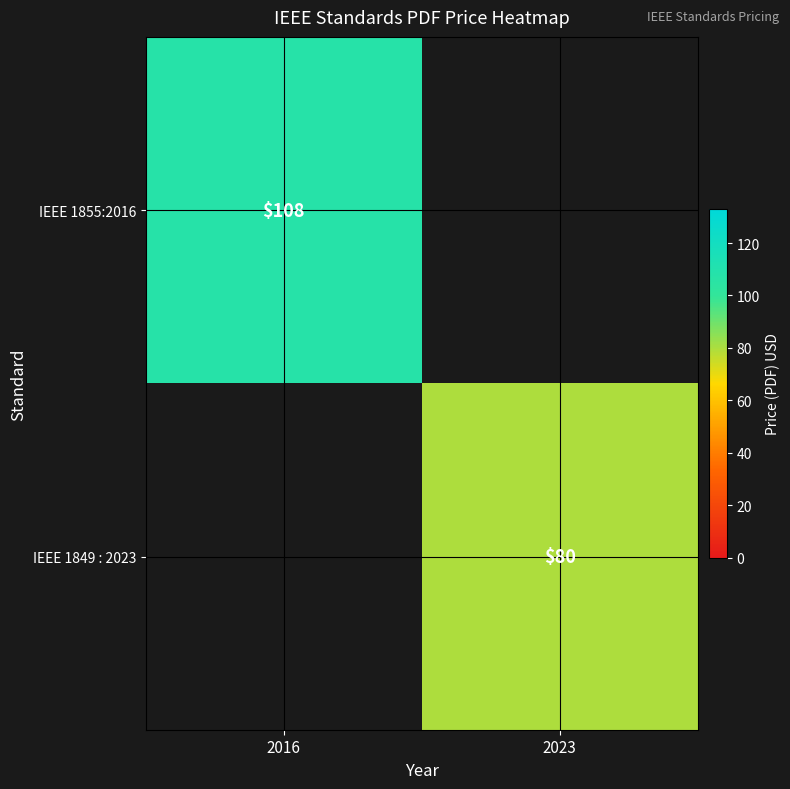

Which has a higher value, 2023 or 2016?

2016